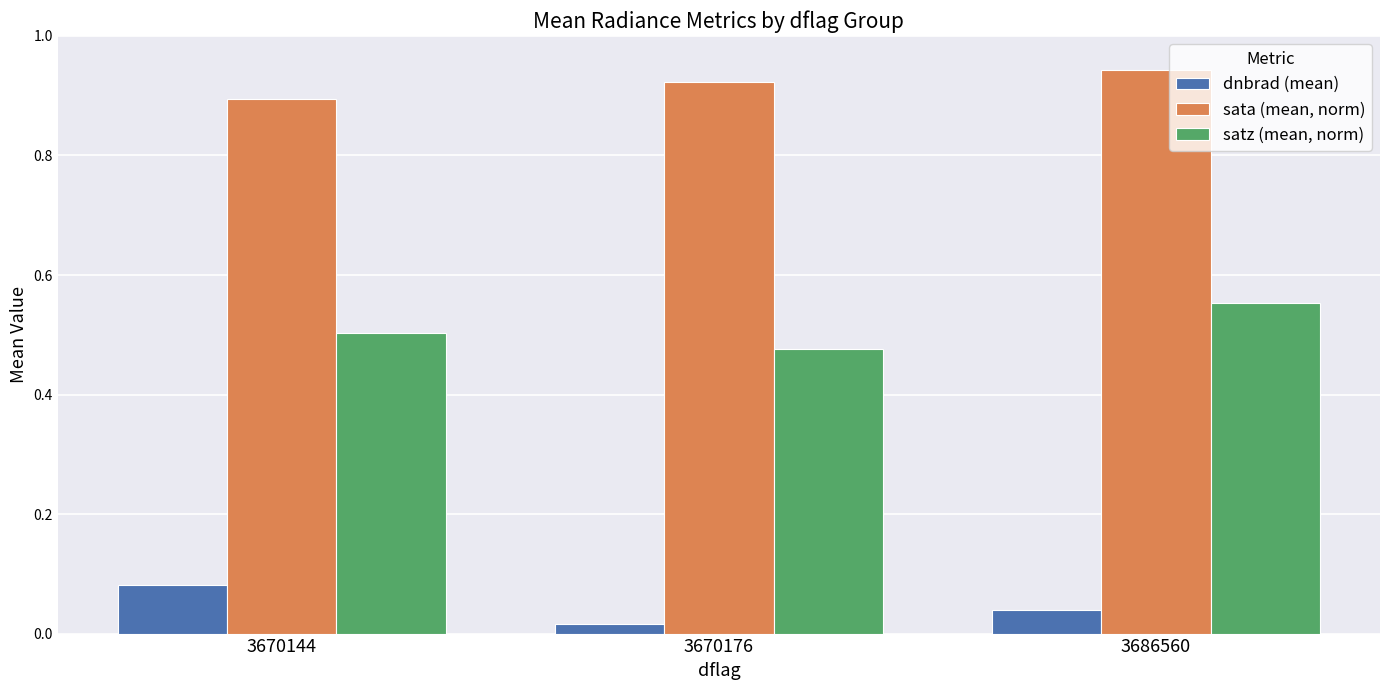

How many dnbrad (mean) values are between 0 and 1?

3